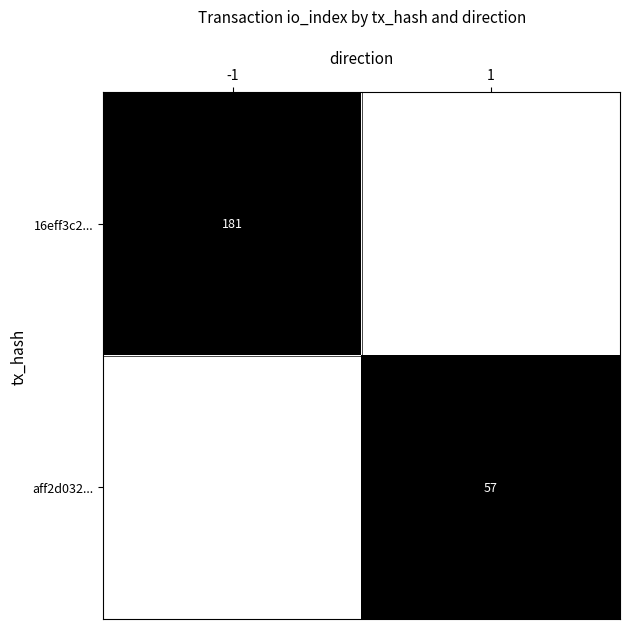

At how many categories does at least one series exceed 0?

2